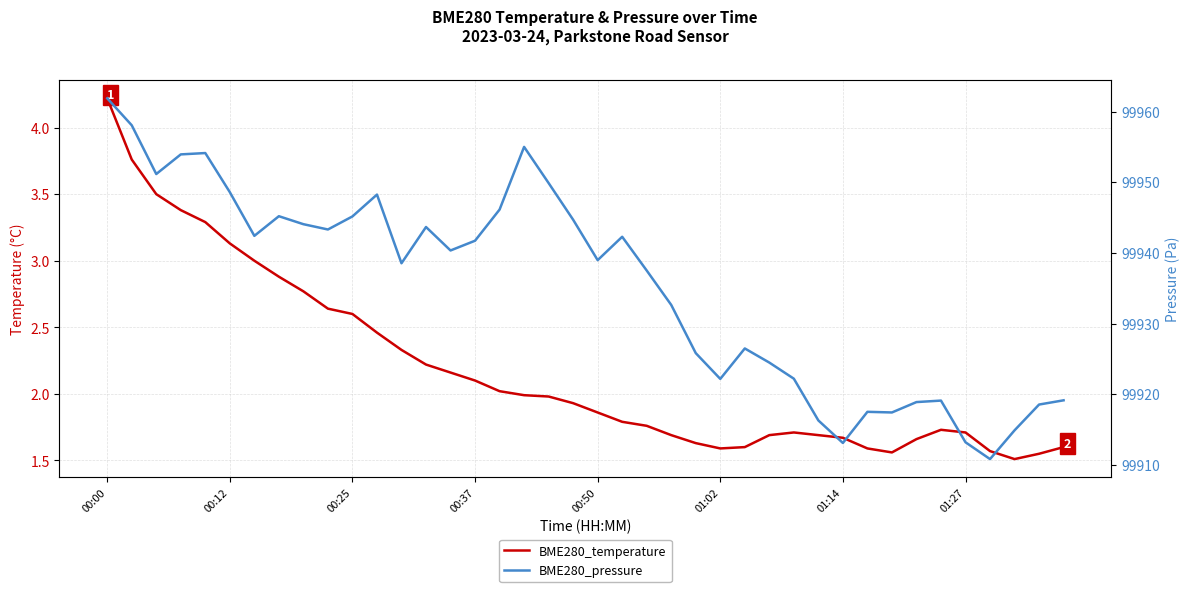

Between 01:02 and 16, which series saw the biggest shift?

BME280_pressure